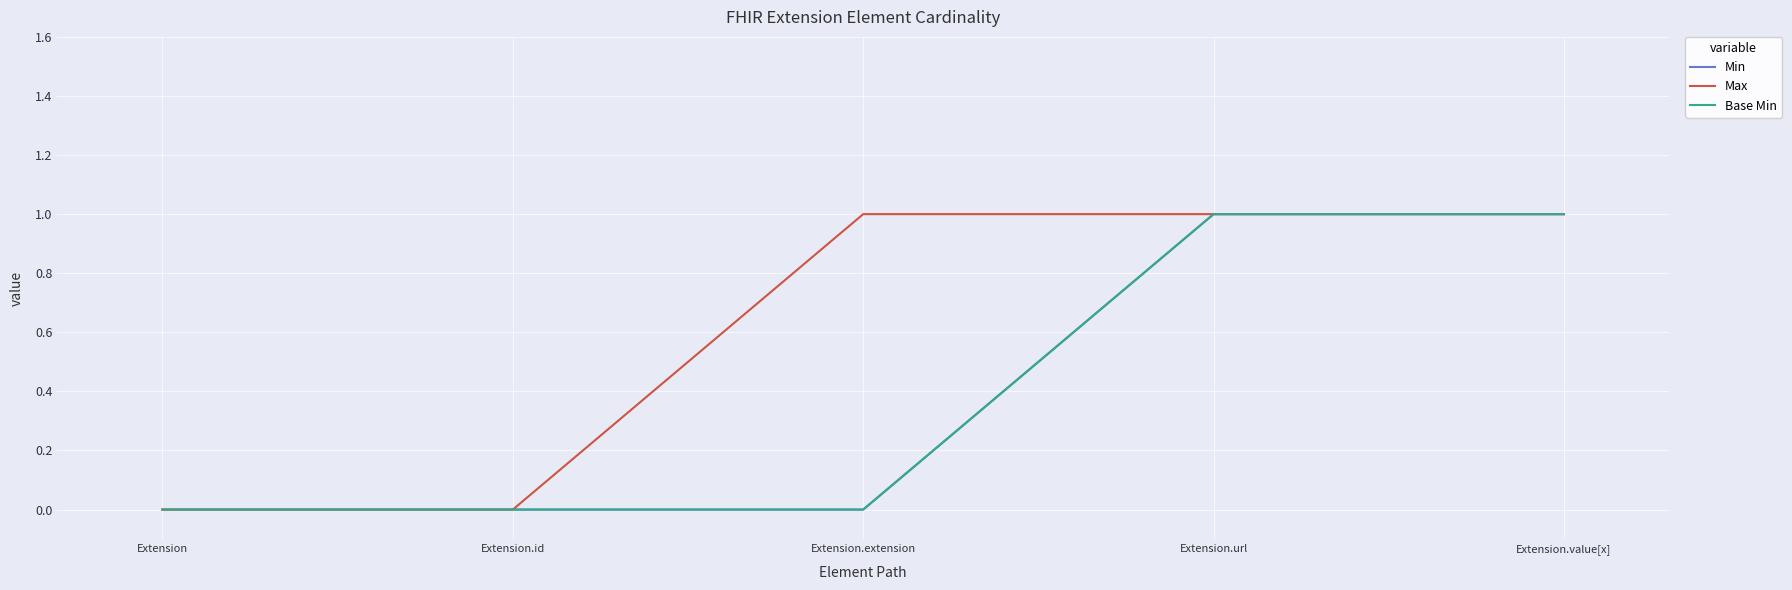

True or false: Max has more than 1 points higher than both neighbors.

False